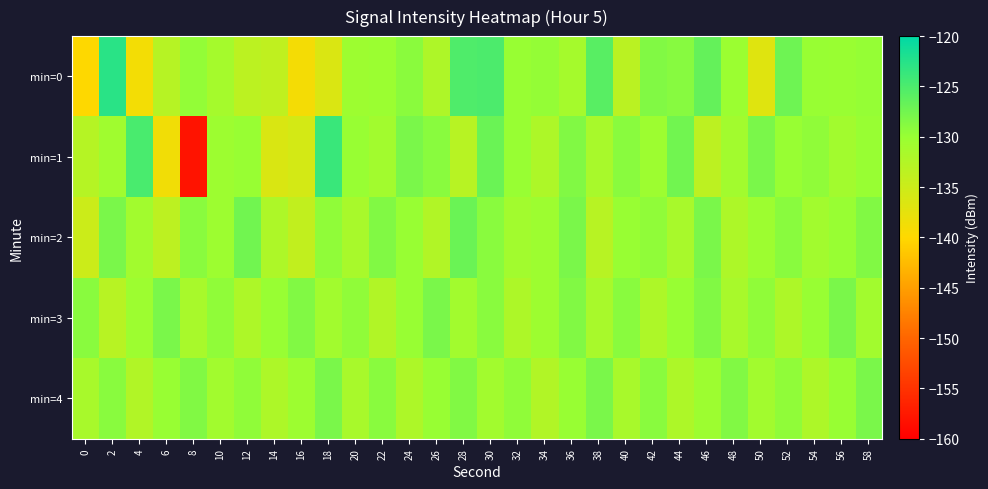

At which category is the sum across all series the highest?

30